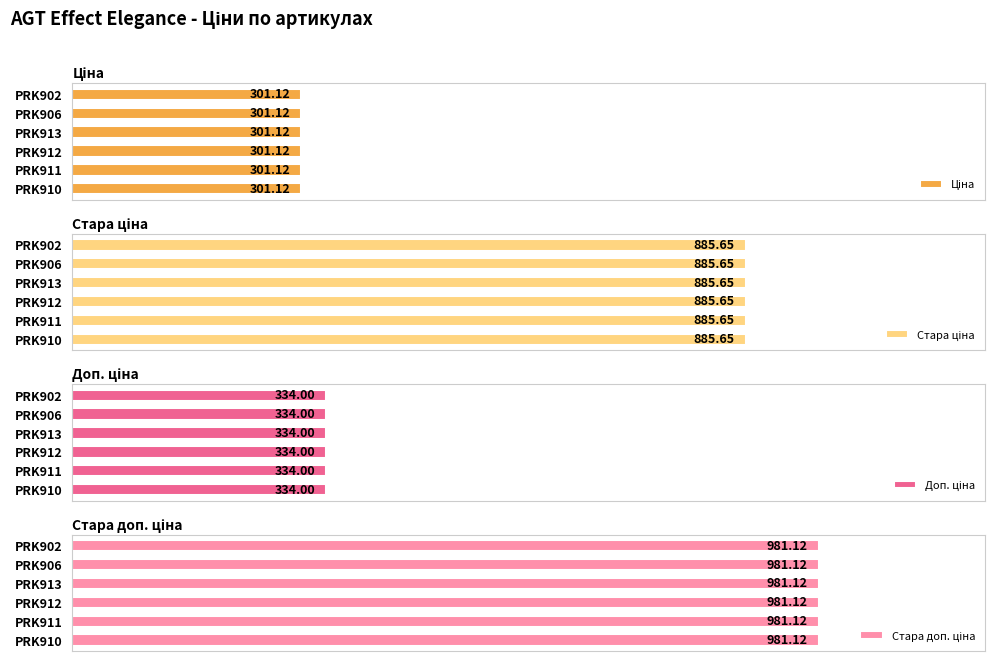

Which label corresponds to the smallest value in the chart?

PRK910